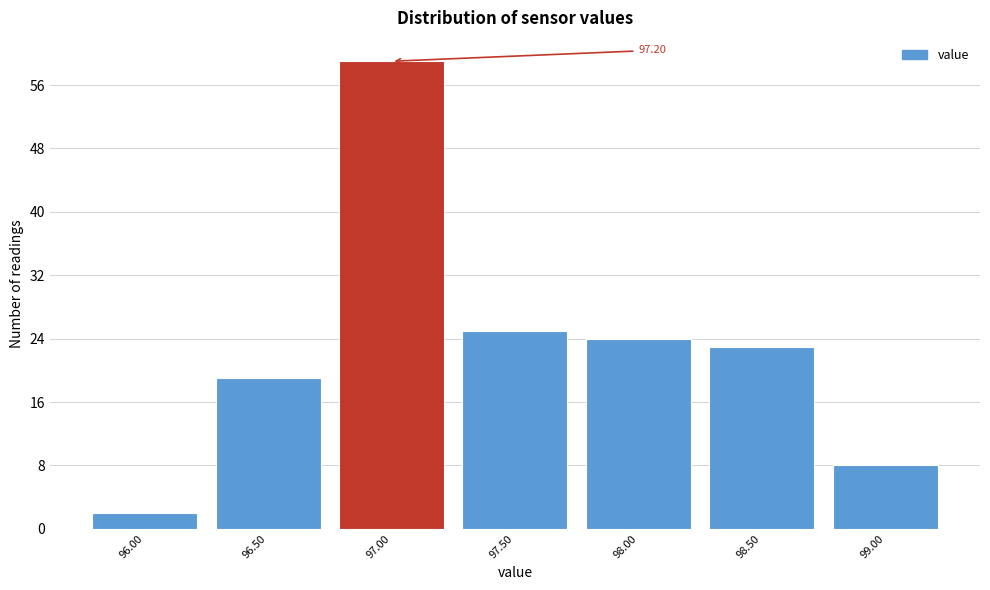

Between 96.00 and 96.50, which is larger?

96.50